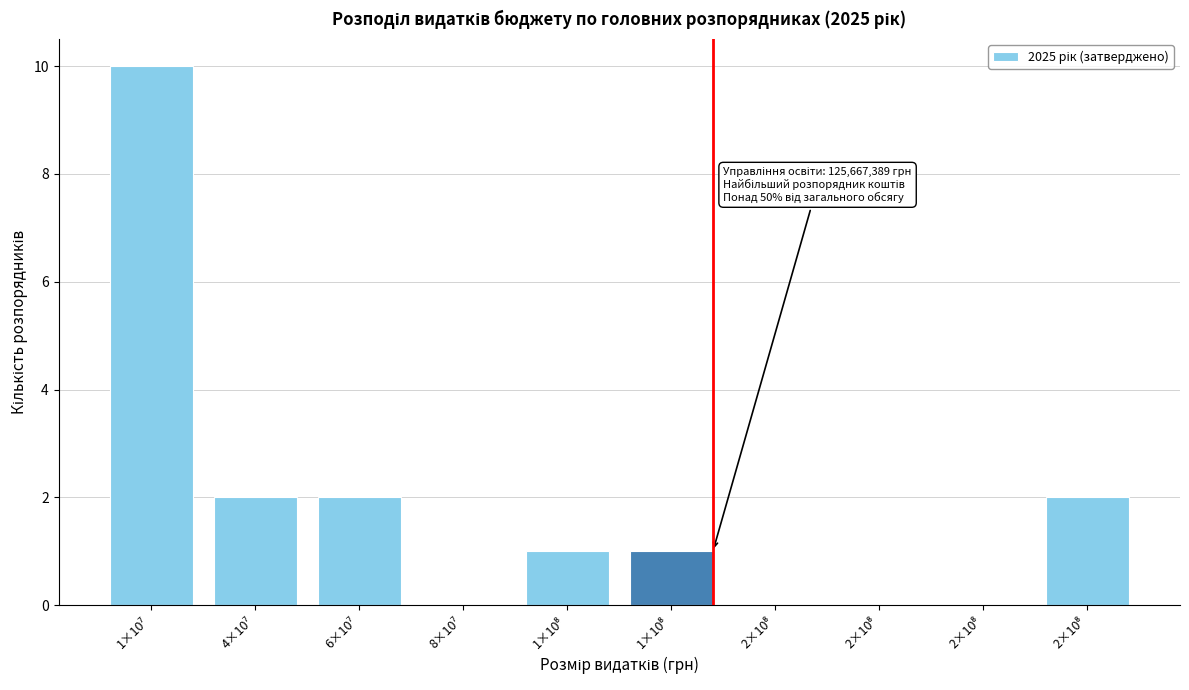

How many data points does each series have?

10